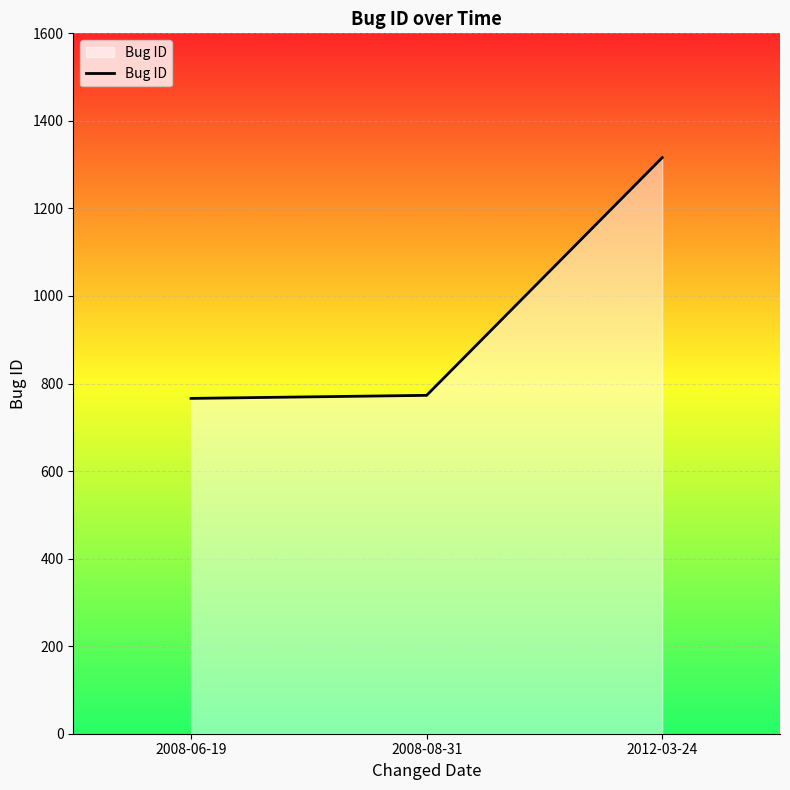

What is the change in value from 2008-08-31 to 2012-03-24?

+543